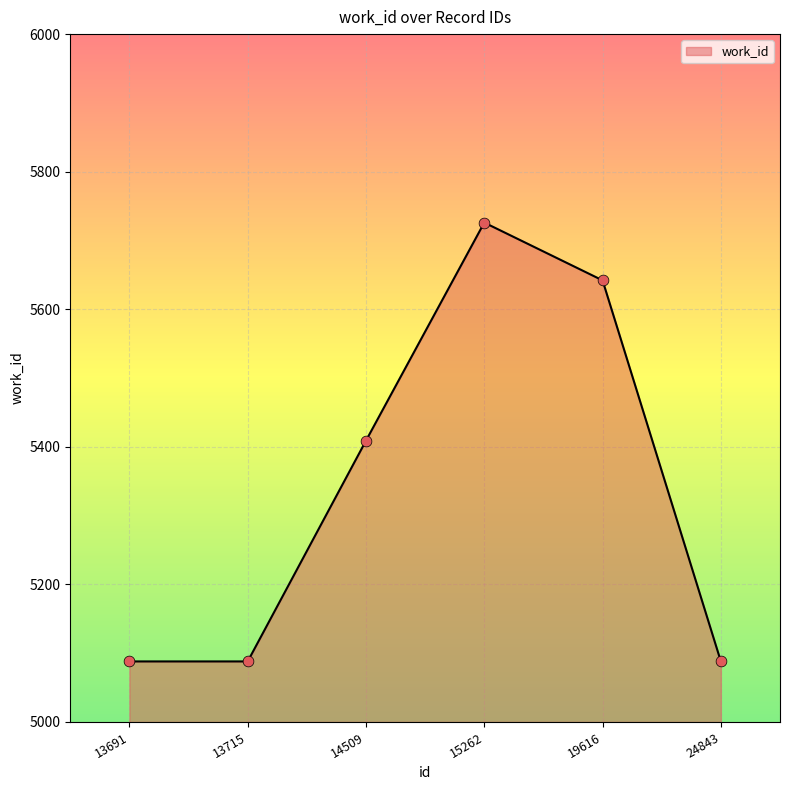

What is the change in value from 14509 to 15262?

+317